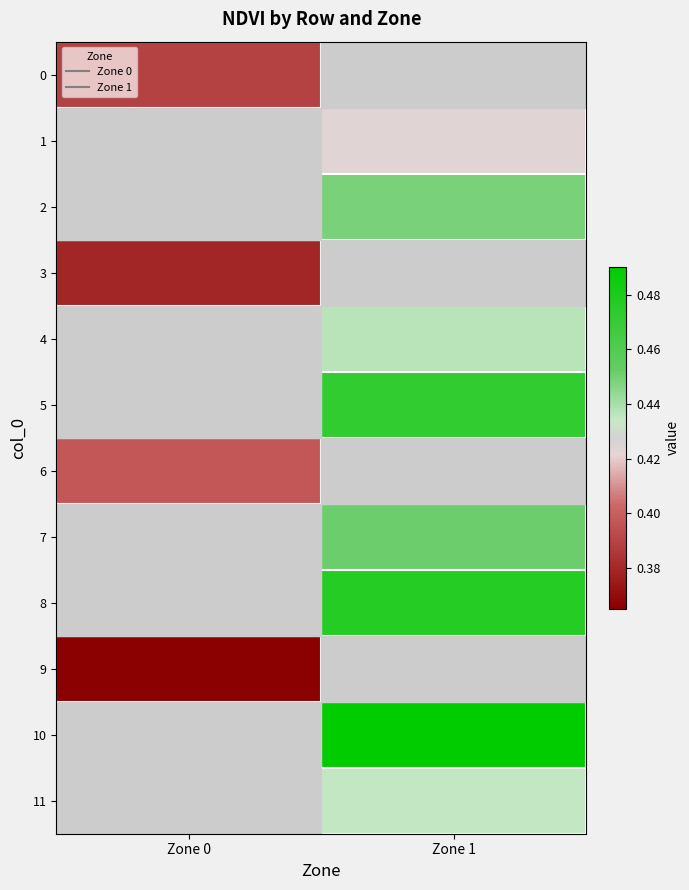

At how many categories does at least one series exceed 0?

2